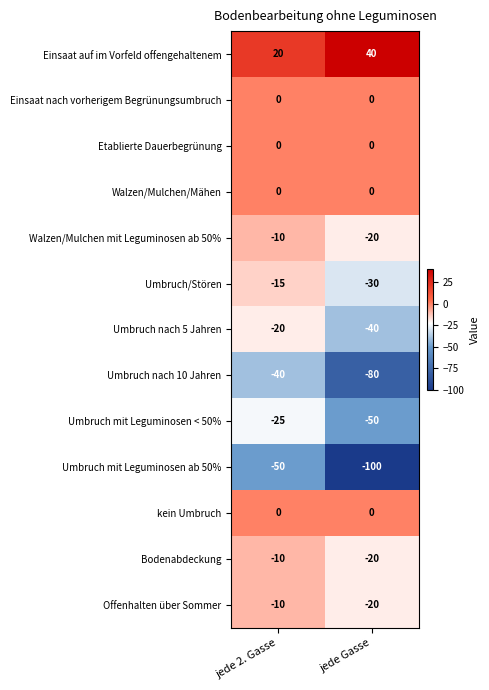

Which series has the largest range (max minus min)?

Umbruch mit Leguminosen ab 50%